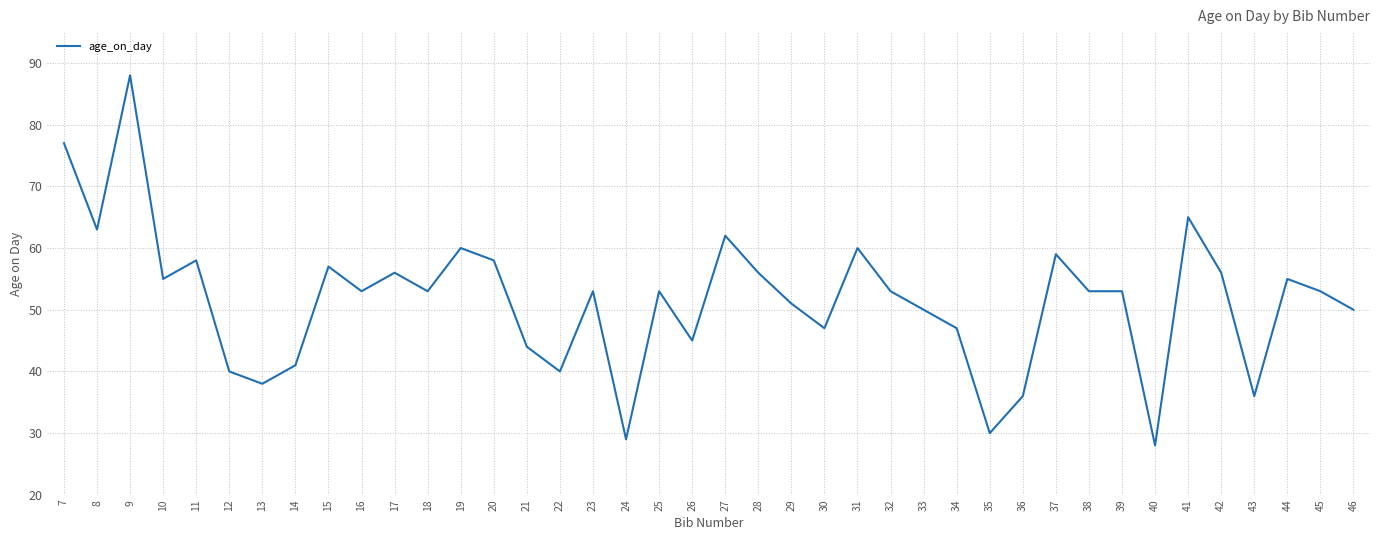

What is the difference between the maximum and second lowest values?

59